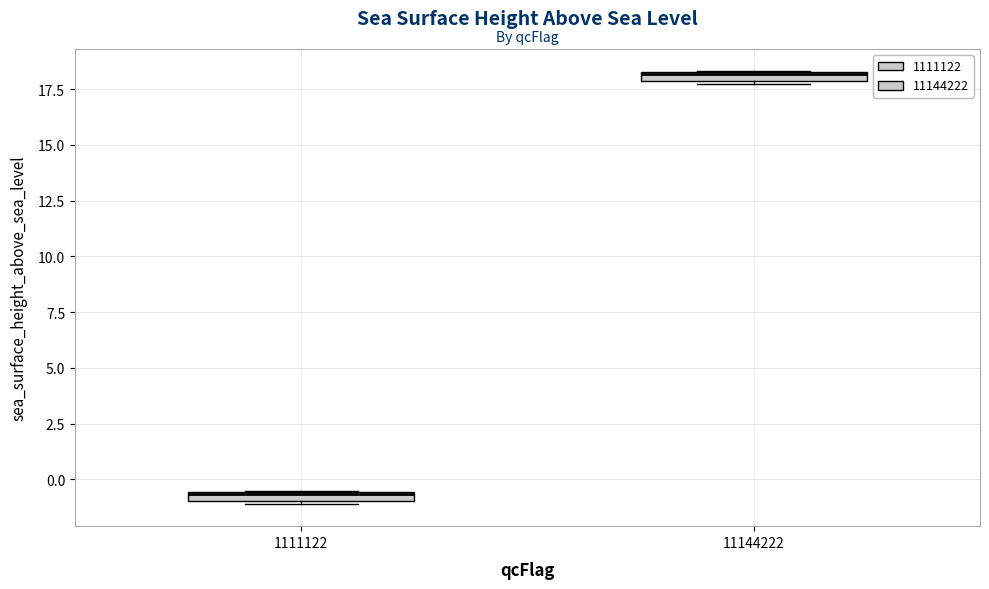

Where is the lower edge of the box at x = 11144222 on the y-axis? The values are not printed on the chart, so give them approximately, as read against the axis.

18.0